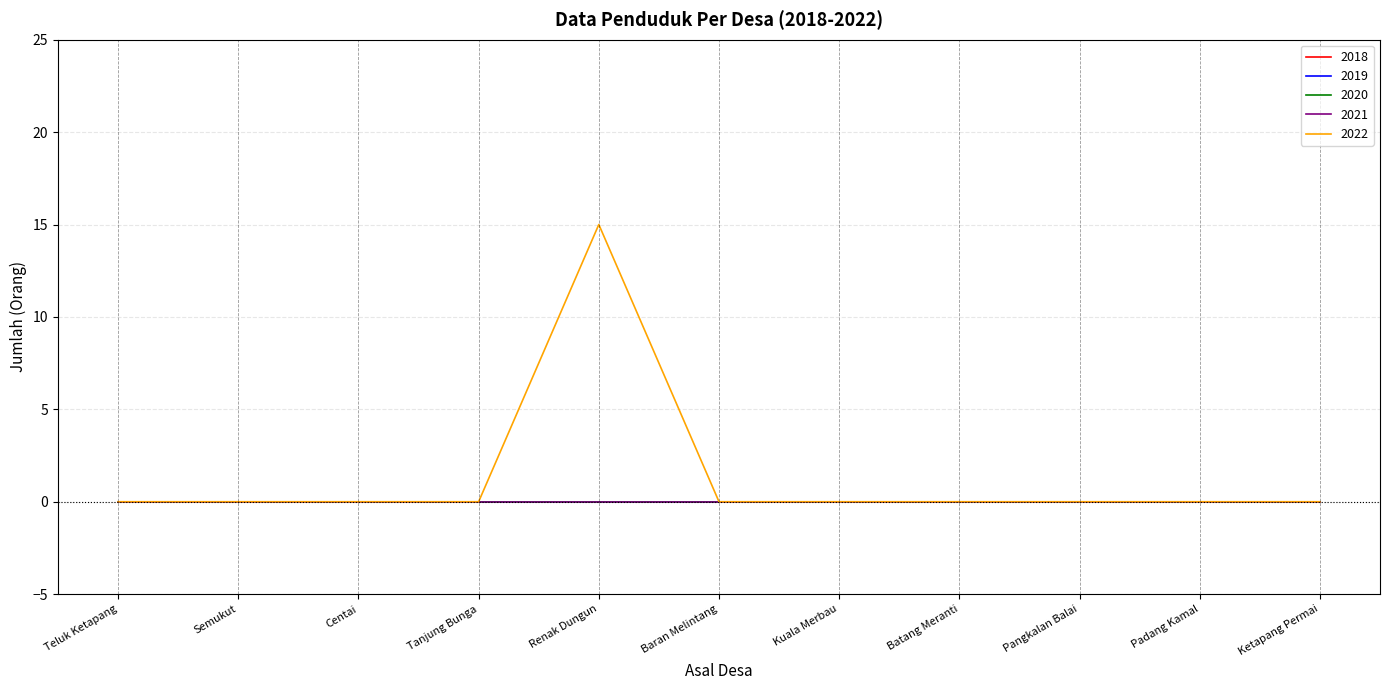

How many lines are shown in the chart?

5